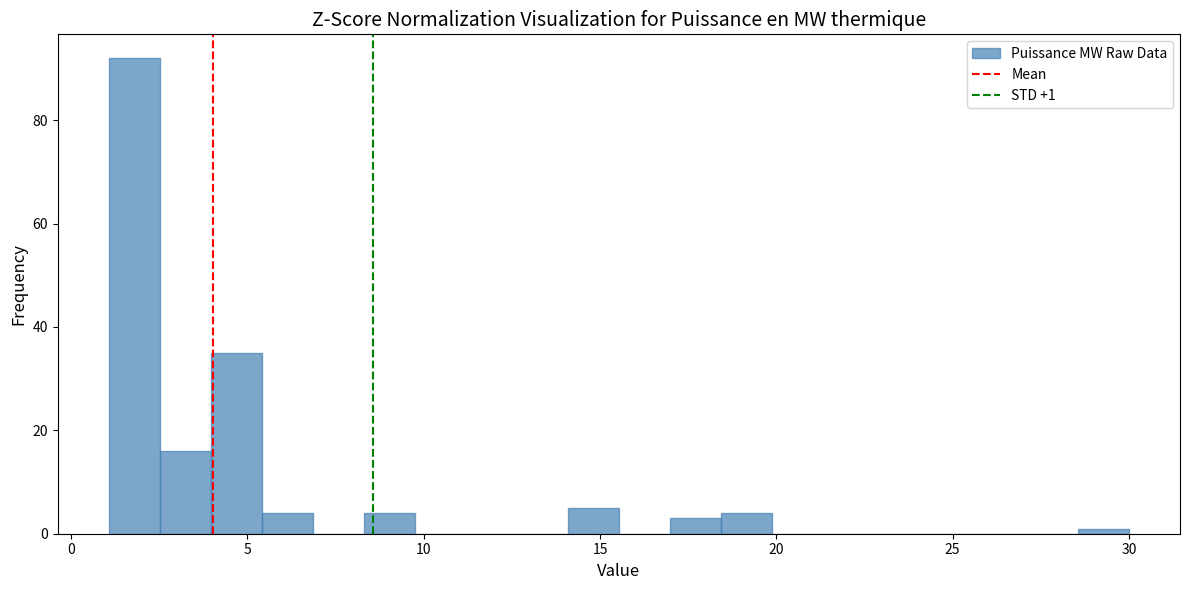

Around what value on the x-axis is the tallest bar? Give the approximate position of its centre, as read against the axis.

2.0